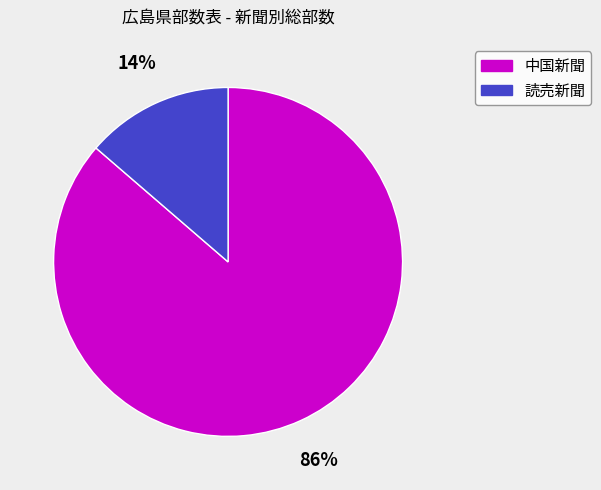

To the nearest percent, what is the average slice percentage?

50%